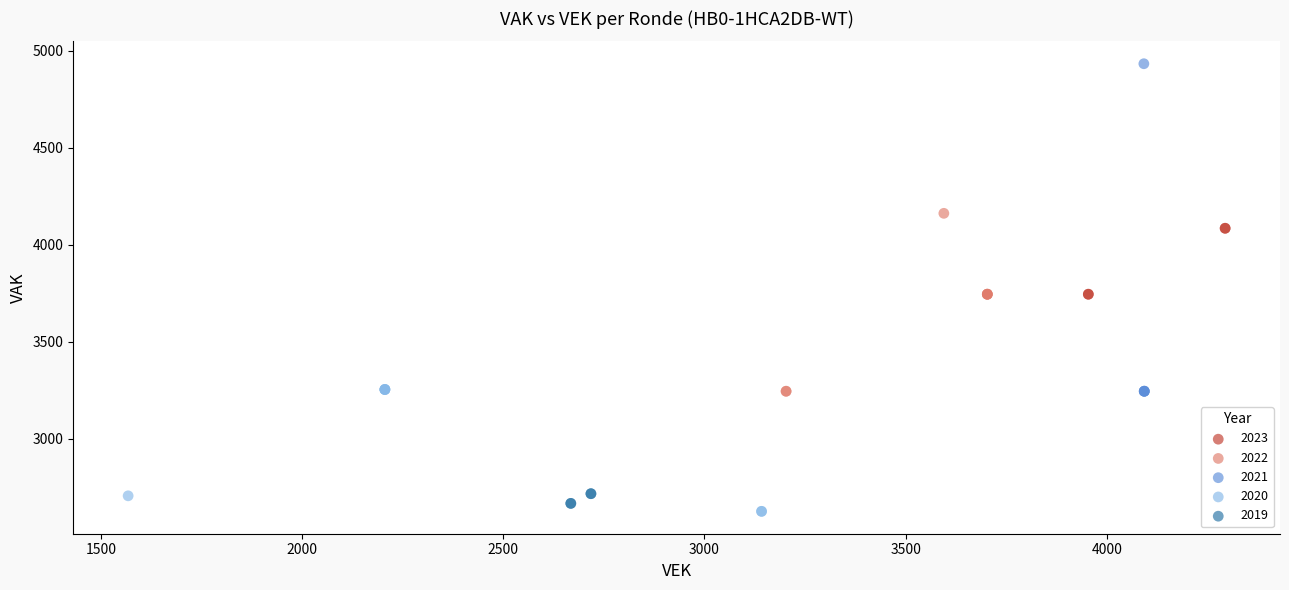

Which series has the widest spread of Y values?

2021